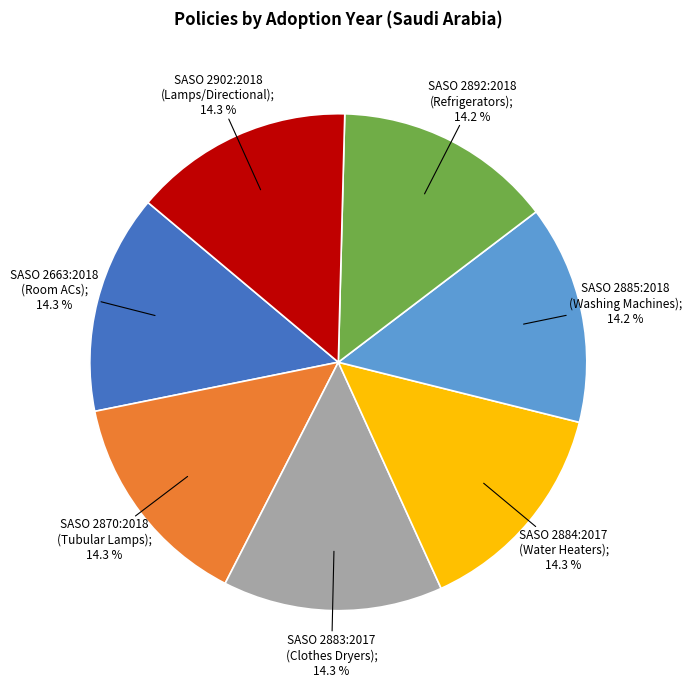

Is there any slice that represents more than half of the pie?

No